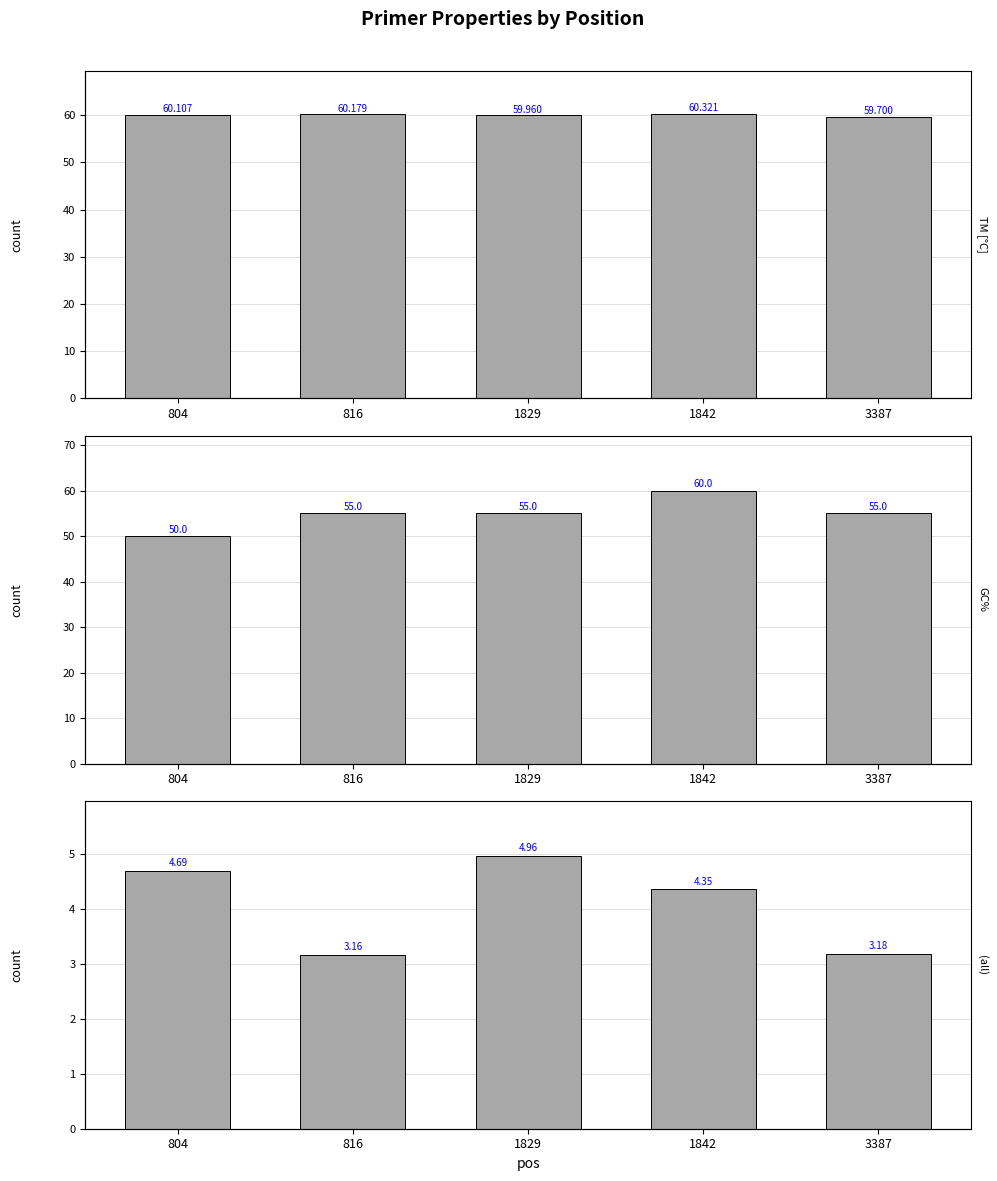

At 1842, list the series in order from smallest to largest.

PRIMER_LEFT_0_END_STABILITY, PRIMER_LEFT_0_GC_PERCENT, PRIMER_LEFT_0_TM